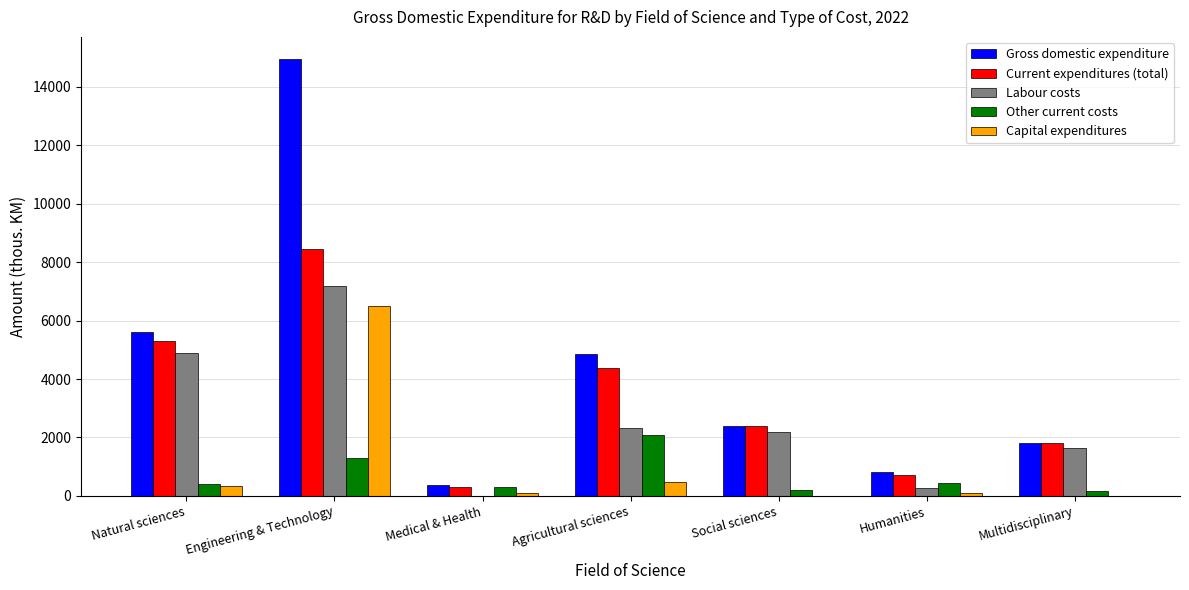

Is the value of Current expenditures (total) at Multidisciplinary greater than the value of Other current costs at Agricultural sciences?

No